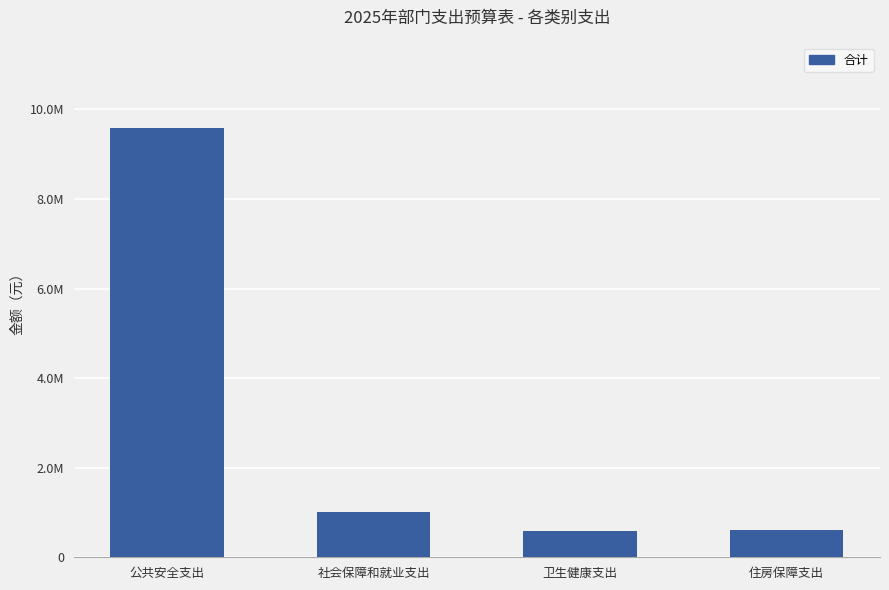

What is the sum of the values at 社会保障和就业支出 and 公共安全支出?

10581825.7